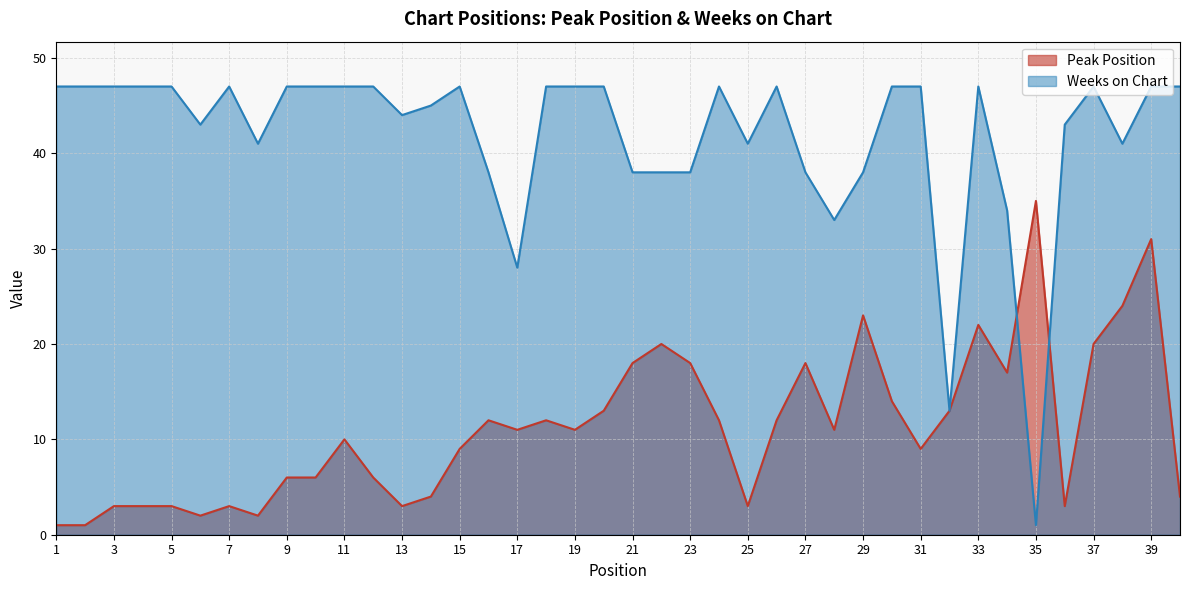

Is the value of Peak Position at 5 greater than the value of Weeks on Chart at 13?

No